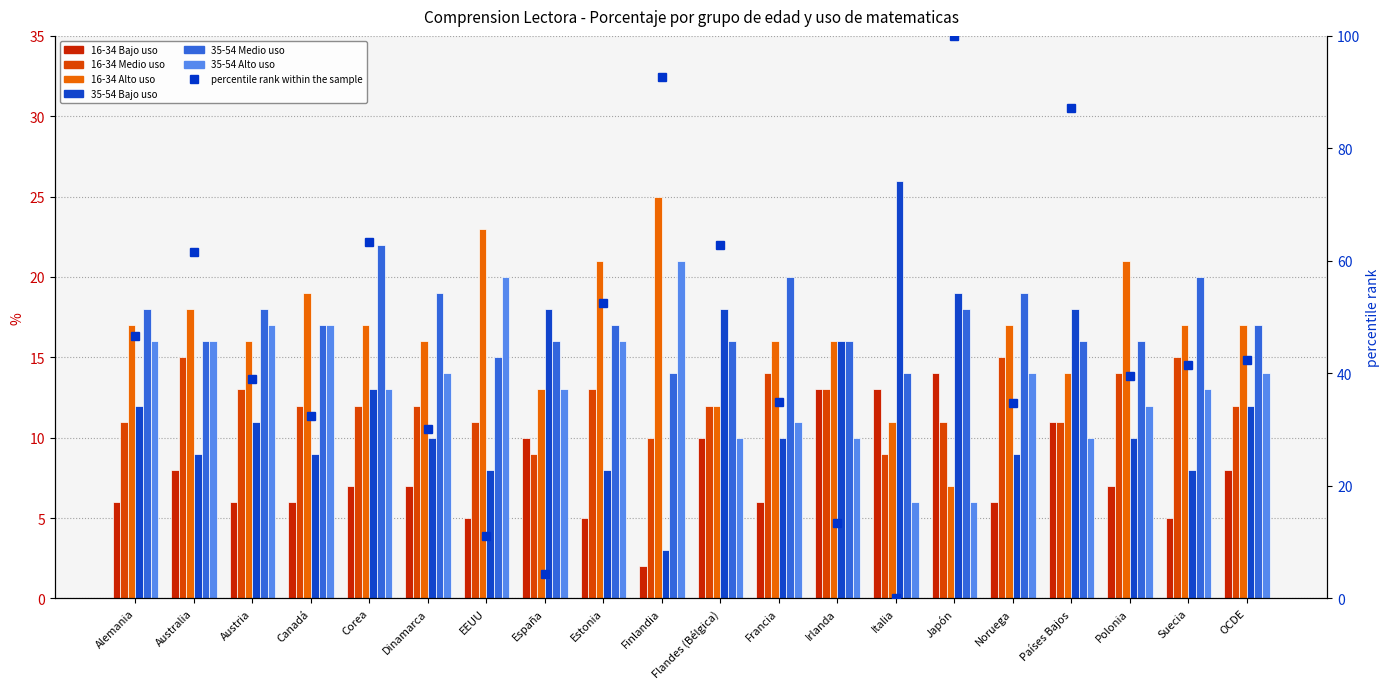

What position from the left is España?

8